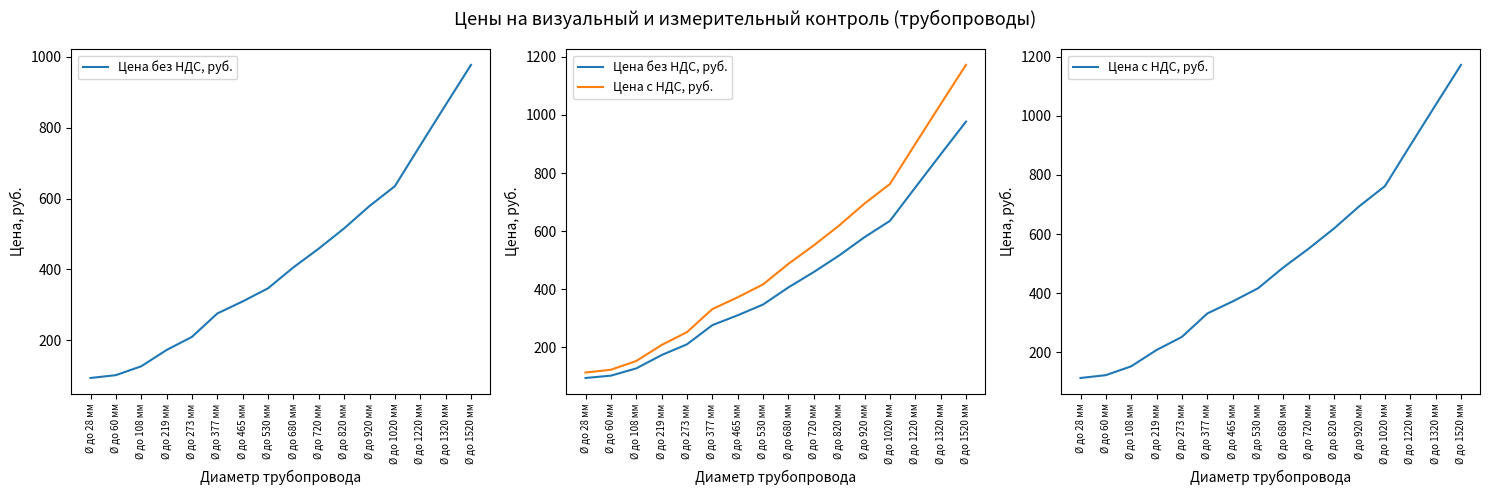

True or false: Цена без НДС, руб. has a value of 516.0 at Ø до 820 мм.

True